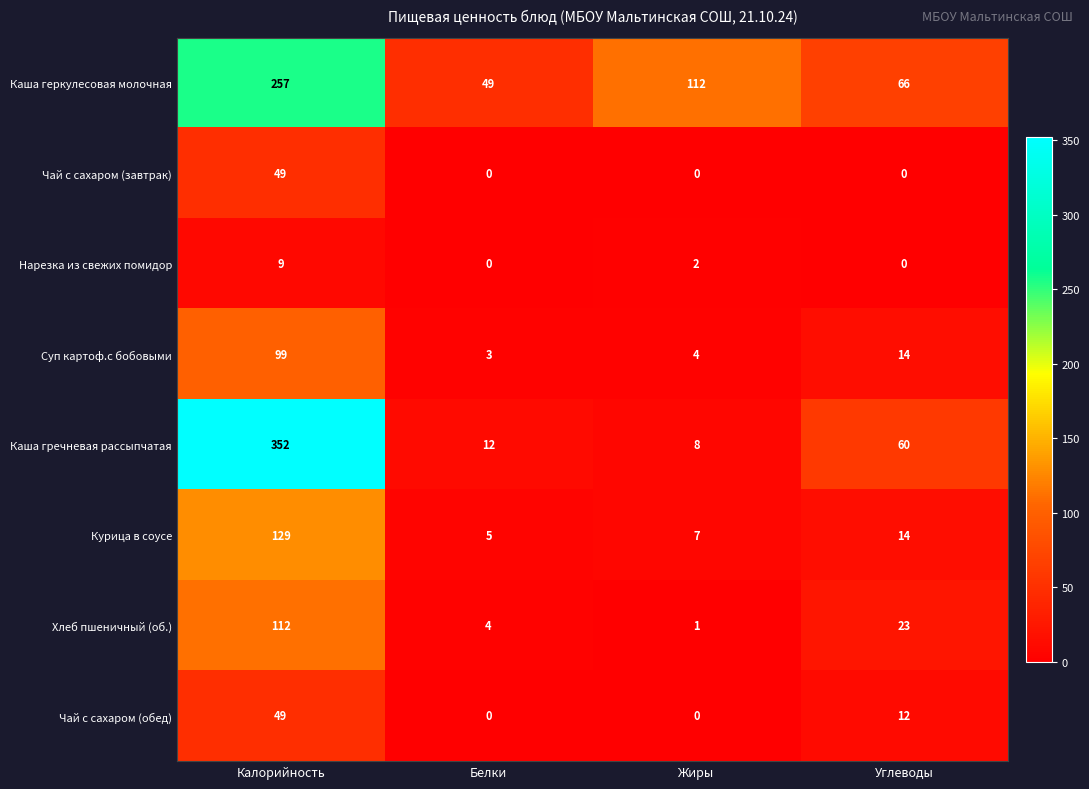

At which label is Нарезка из свежих помидор closest to 4?

Жиры